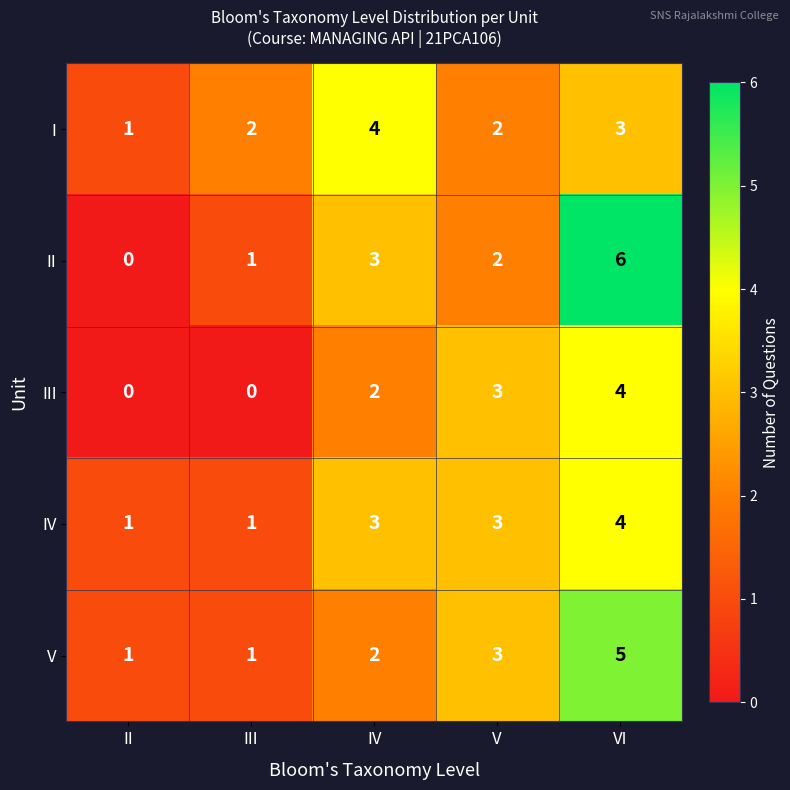

The V series shows 1 at V. True or false?

False